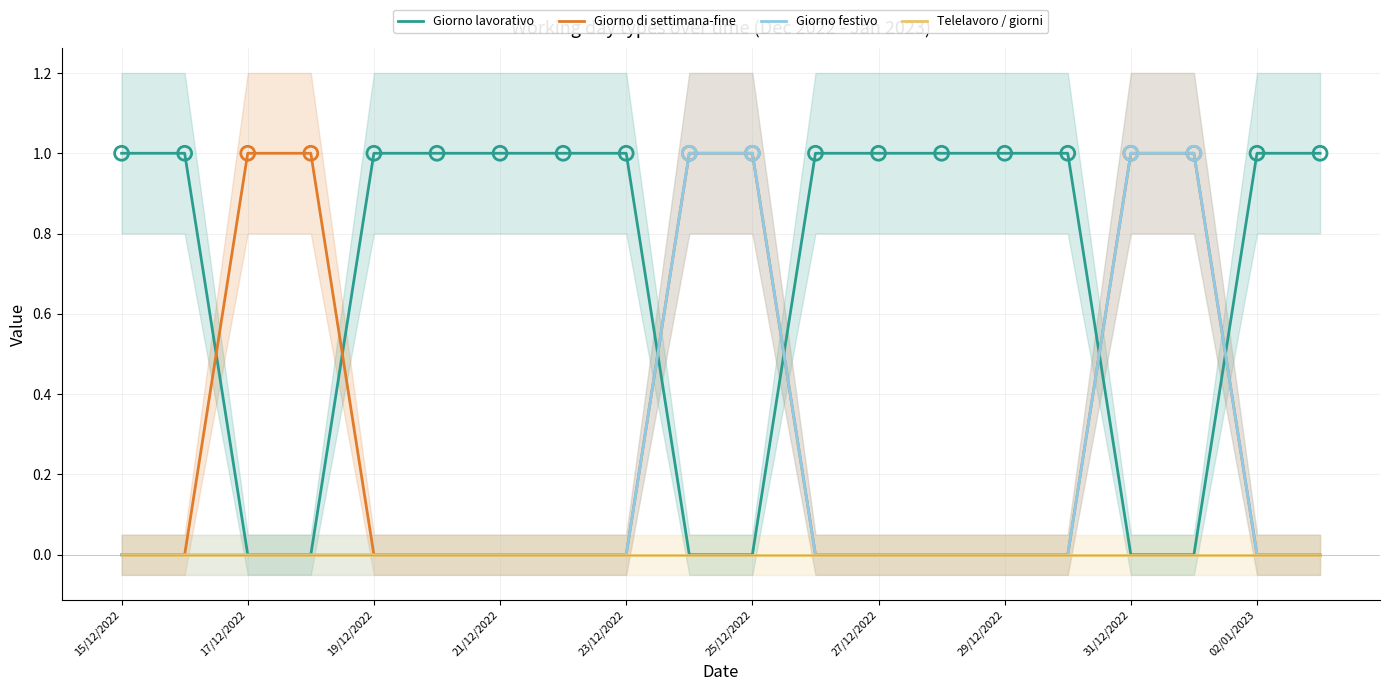

Which series reaches the minimum Y coordinate?

Giorno lavorativo